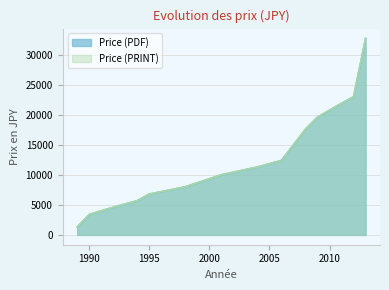

True or false: Price (PDF) and Price (PRINT) intersect in this chart.

False